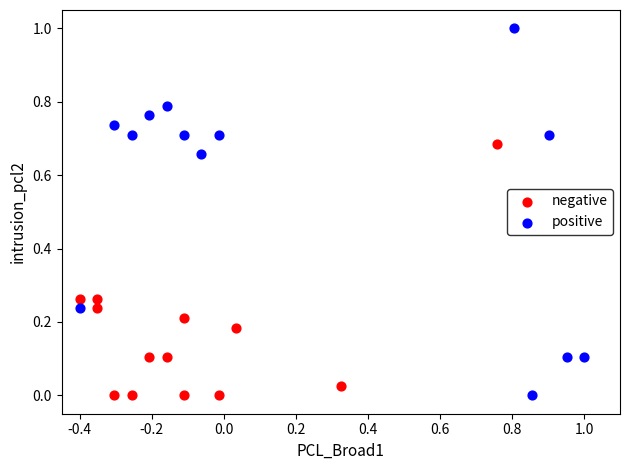

Which series reaches the maximum Y coordinate?

positive